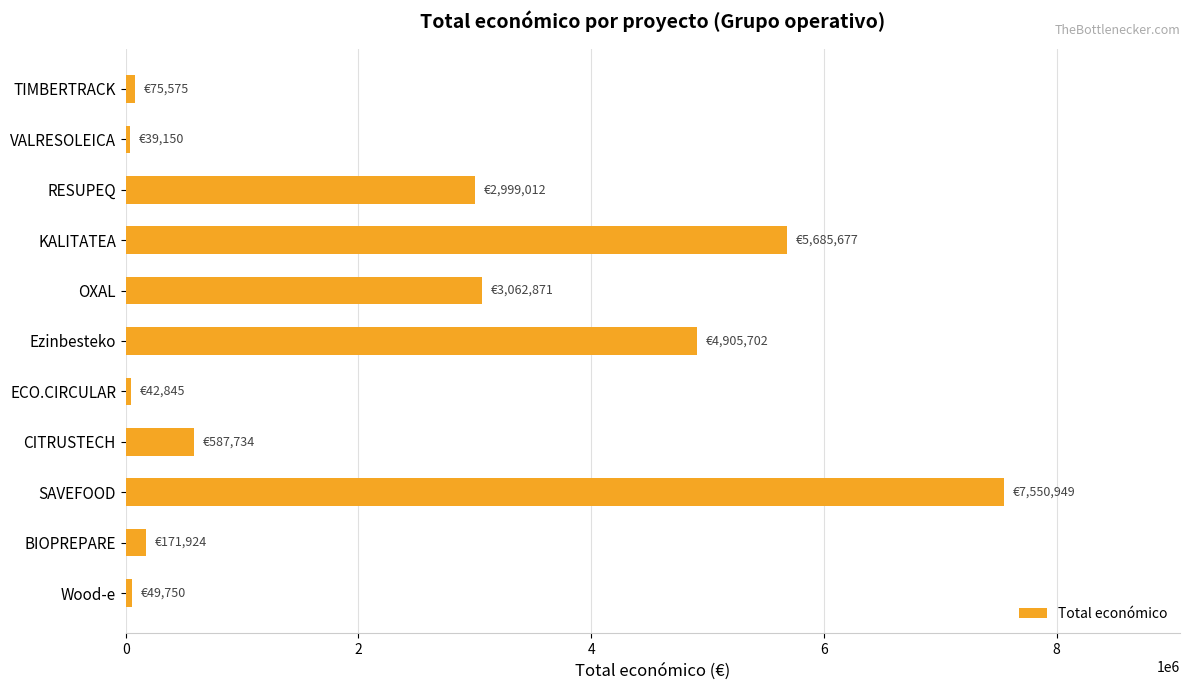

What is the average value?

2288290